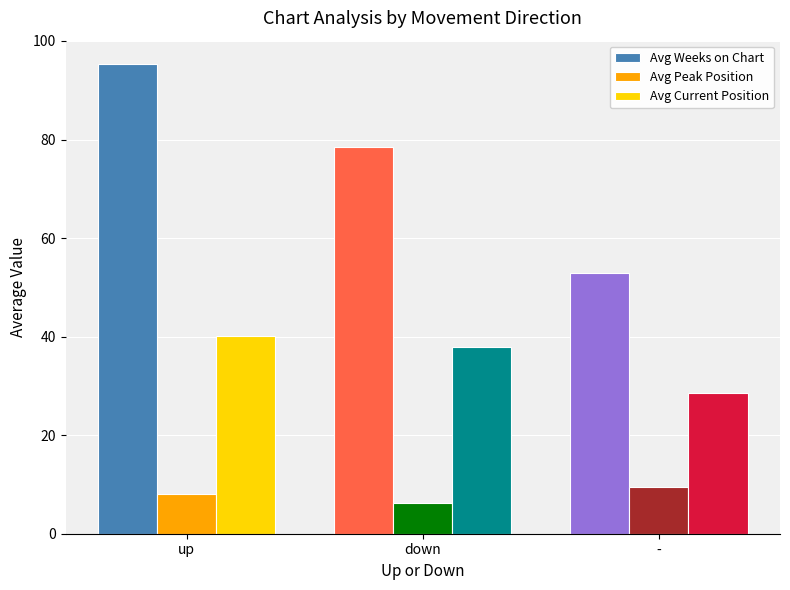

List the labels in order of Avg Current Position value, smallest first.

-, down, up